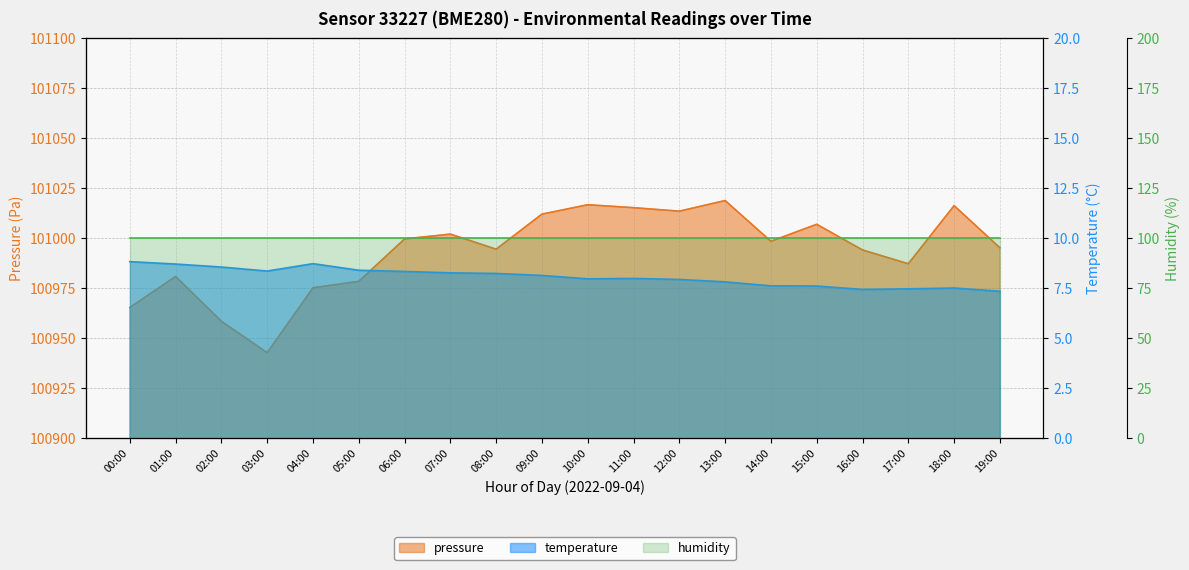

Which label corresponds to the smallest value in the chart?

19:00